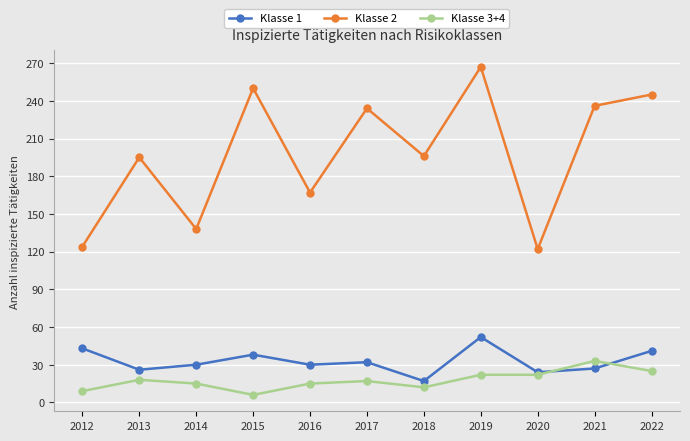

Which series changed the most between 2014 and 2021?

Klasse 2